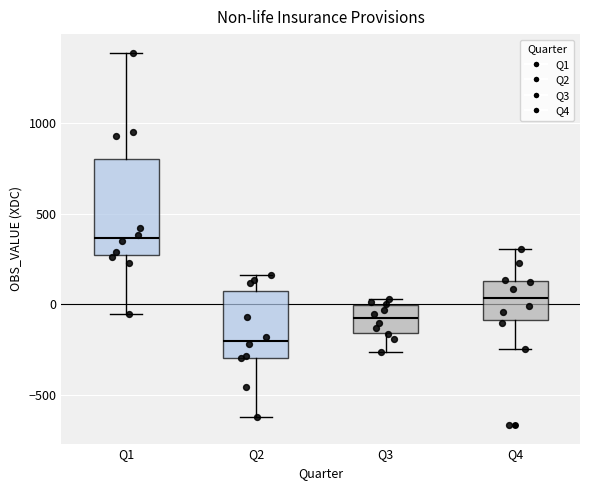

Which box has the lowest median line?

Q2